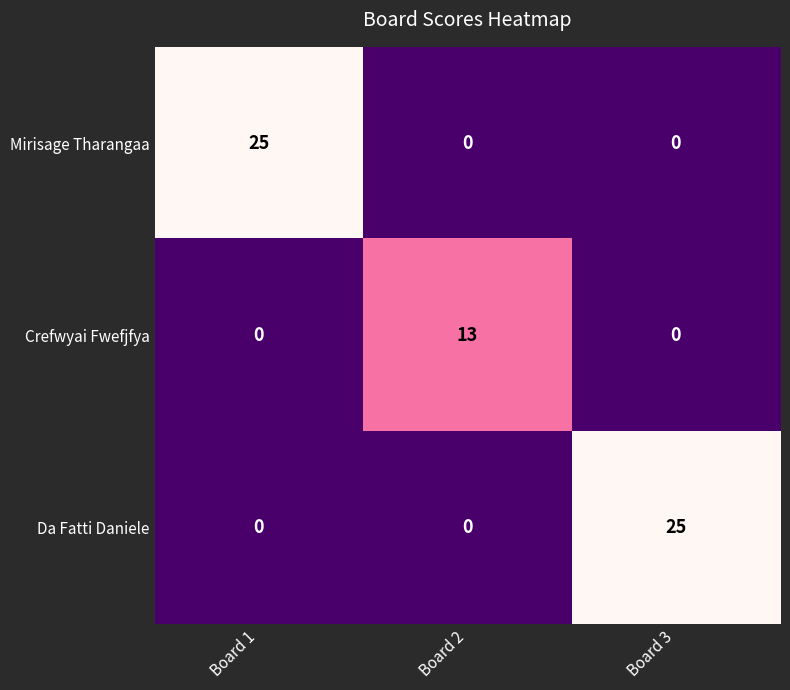

How many series are shown in this chart?

3